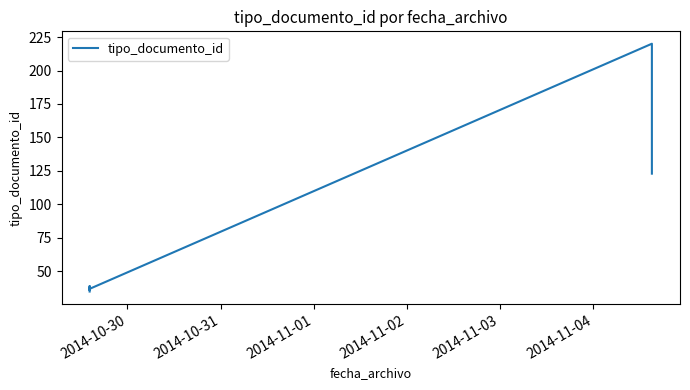

What is the sum of the values at 2014-10-31 and 2014-11-04?

258